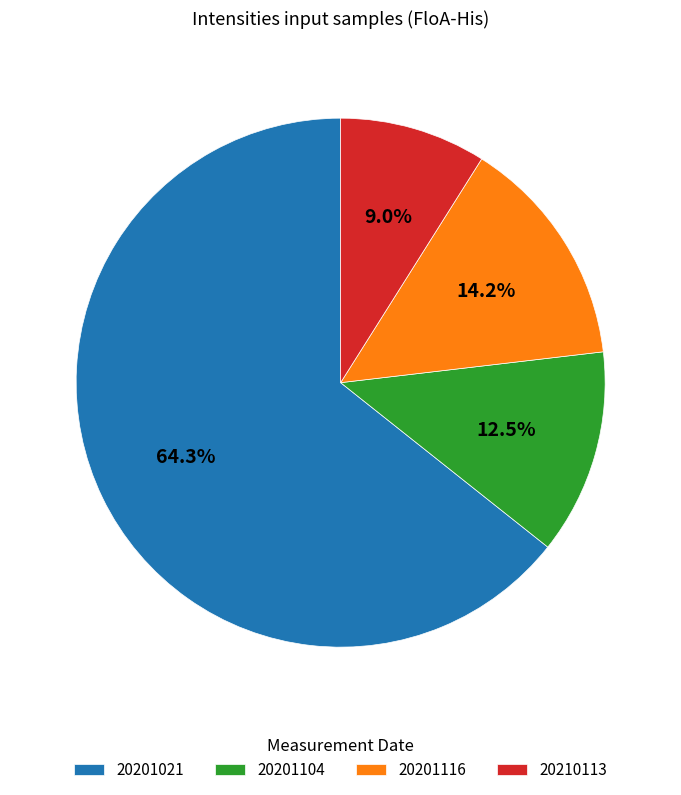

What is the majority slice?

20201021